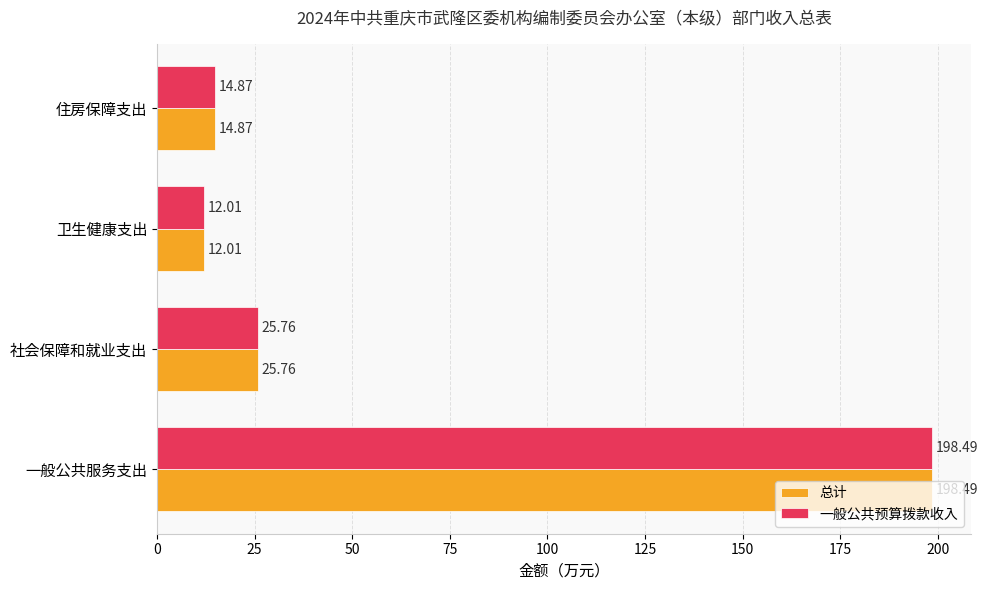

List the labels in order of 总计 value, smallest first.

卫生健康支出, 住房保障支出, 社会保障和就业支出, 一般公共服务支出